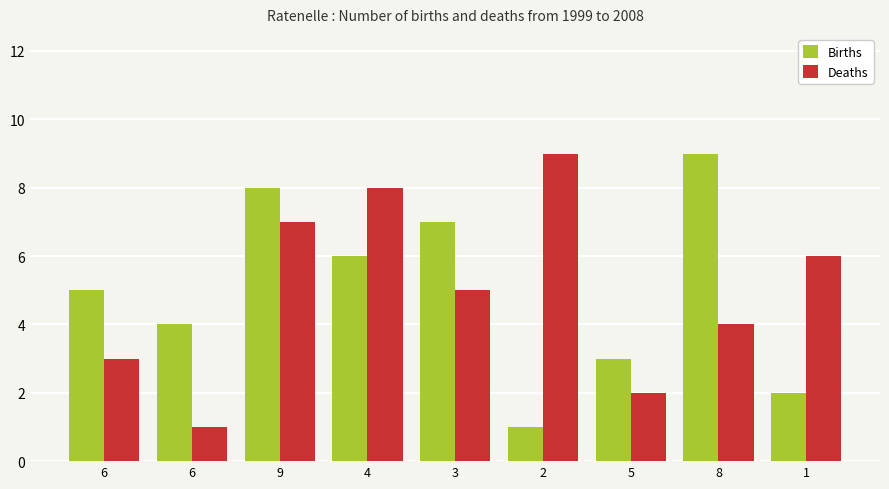

What are all the series names shown in the legend?

Births, Deaths